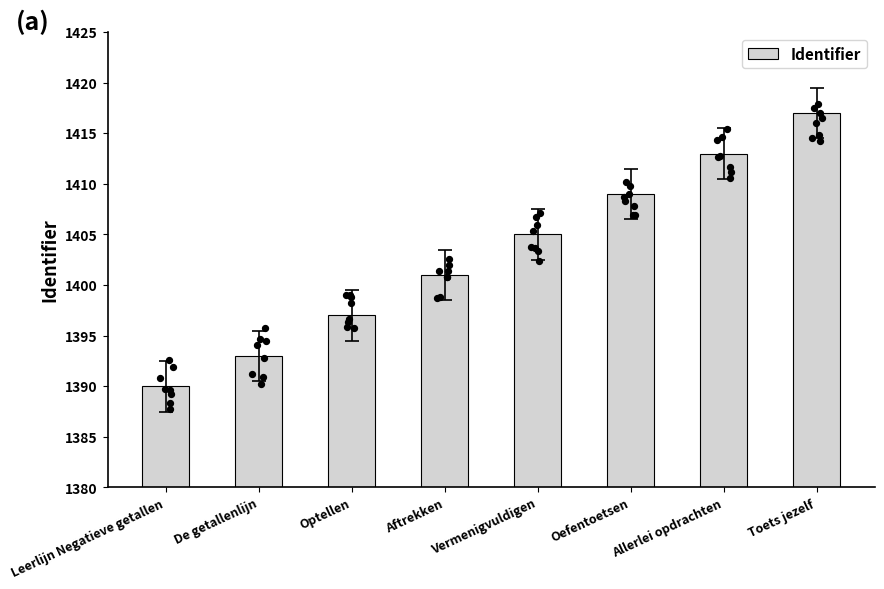

Between Aftrekken and Toets jezelf, which is larger?

Toets jezelf